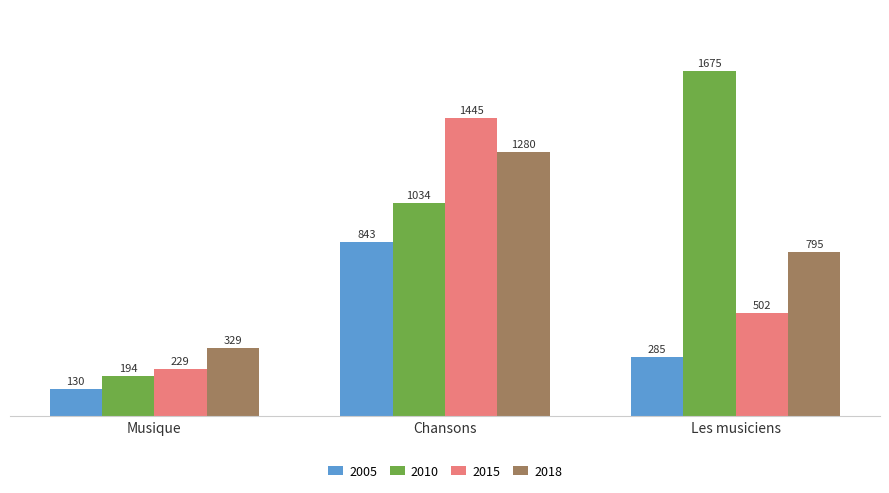

Are the bars horizontal?

No